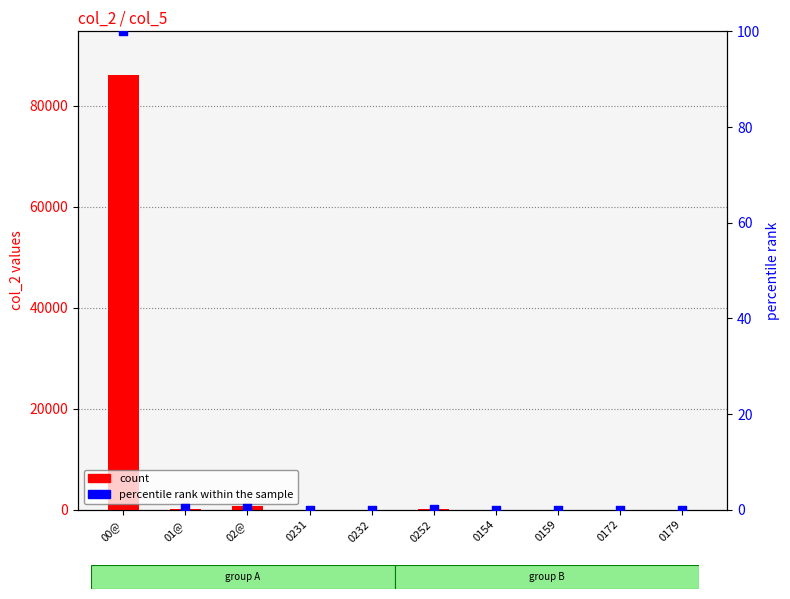

Which series contains the lowest Y value?

count